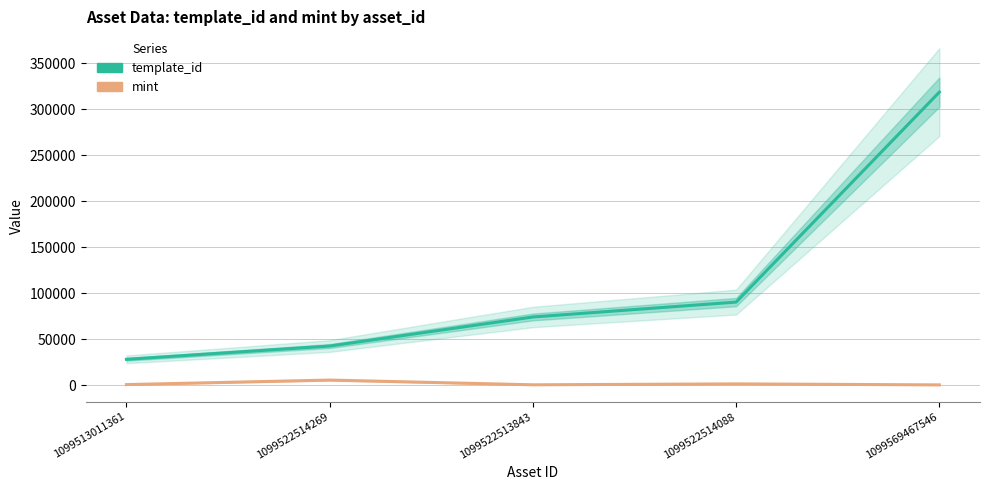

Which series has the largest total across all categories?

template_id